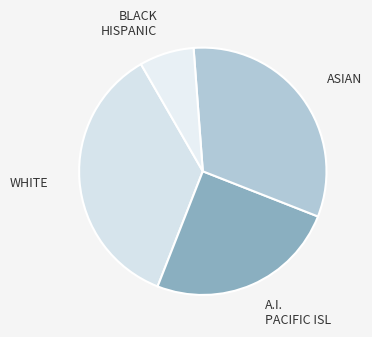

Count the number of slices in the pie.

4